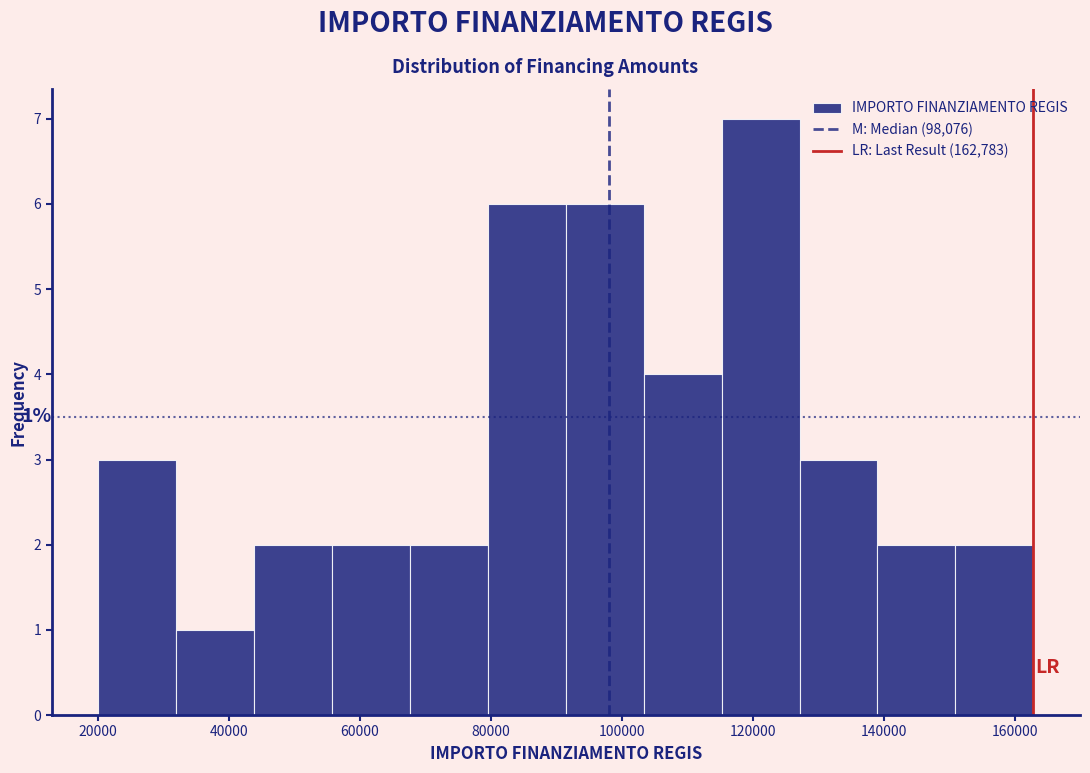

Which range on the x-axis has the tallest bar?

116000 to 128000